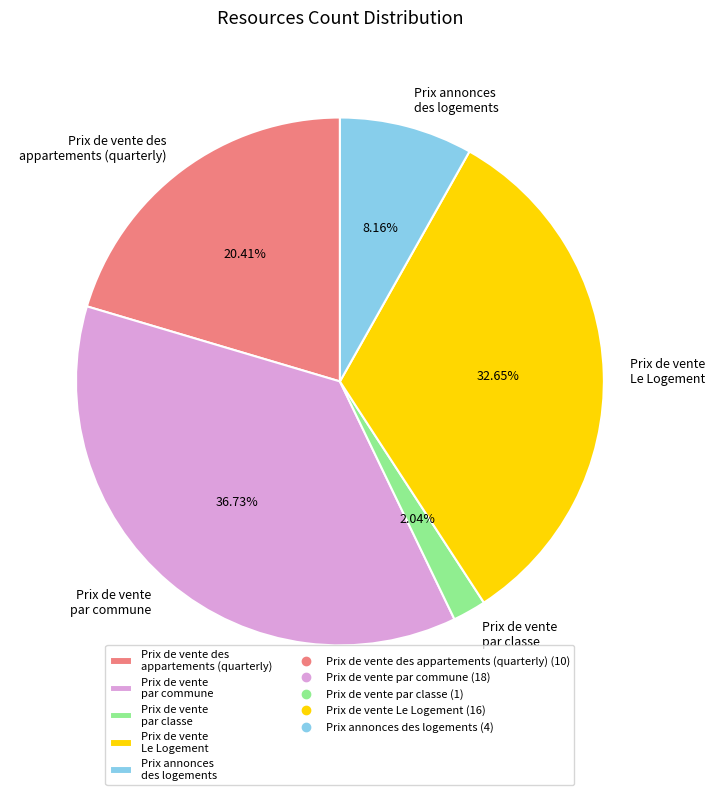

Does any single category account for the majority?

No